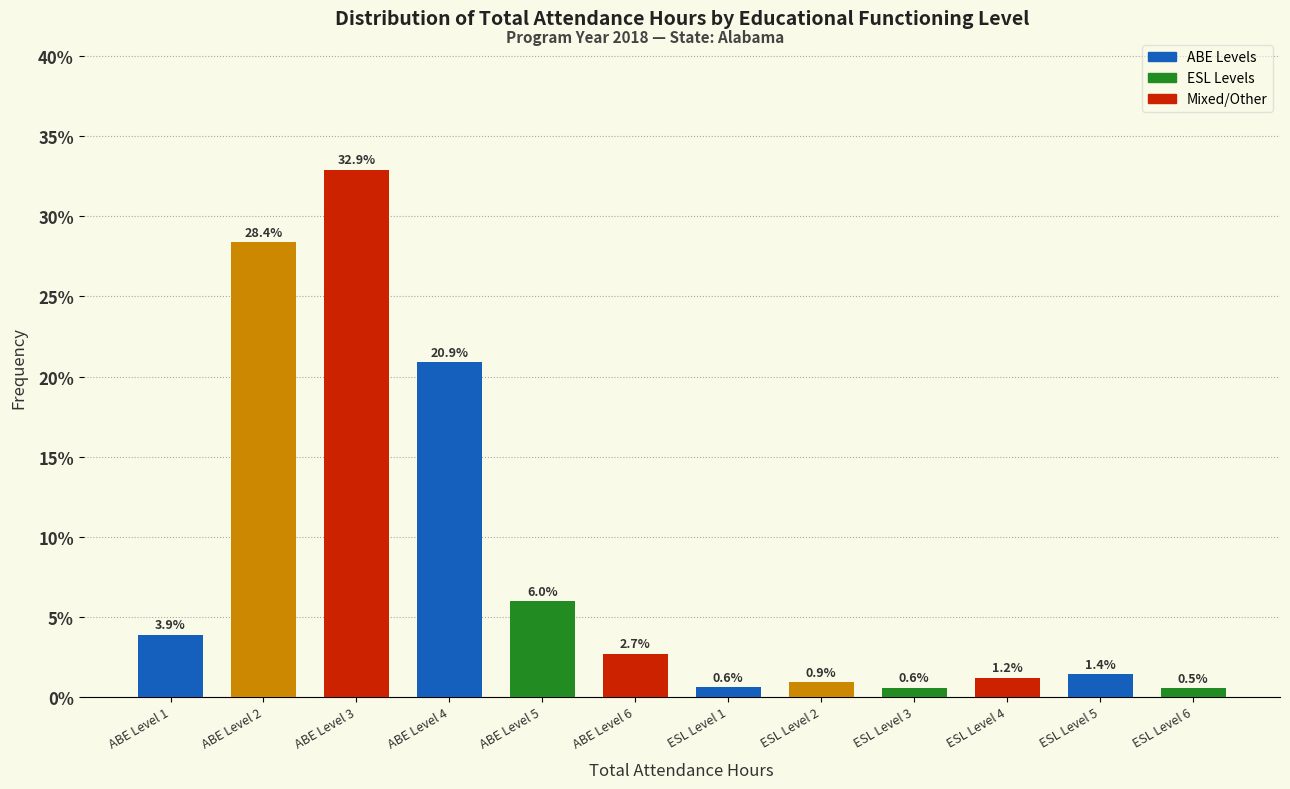

Reading left to right, what are all the values shown in this chart?

3.9	28.4	32.9	20.9	6.0	2.7	0.6	0.9	0.6	1.2	1.4	0.5